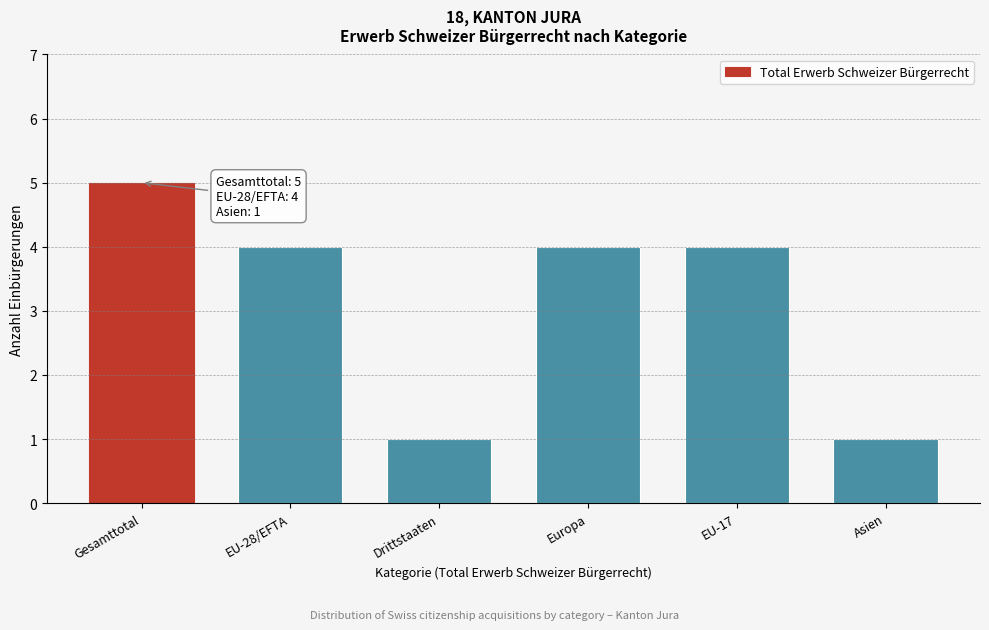

Reading left to right, what are all the values shown in this chart?

5	4	1	4	4	1